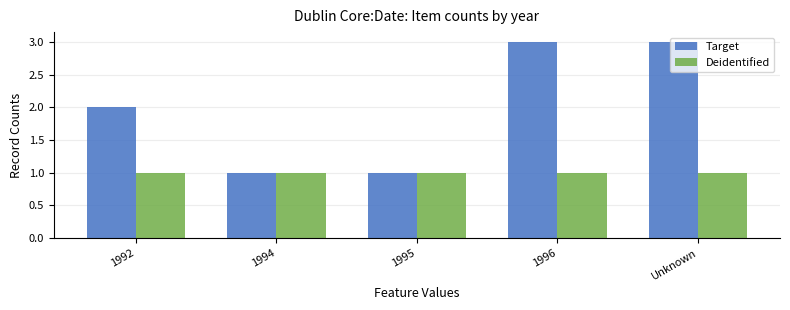

What is the label of the 5th bar from the left?

Unknown